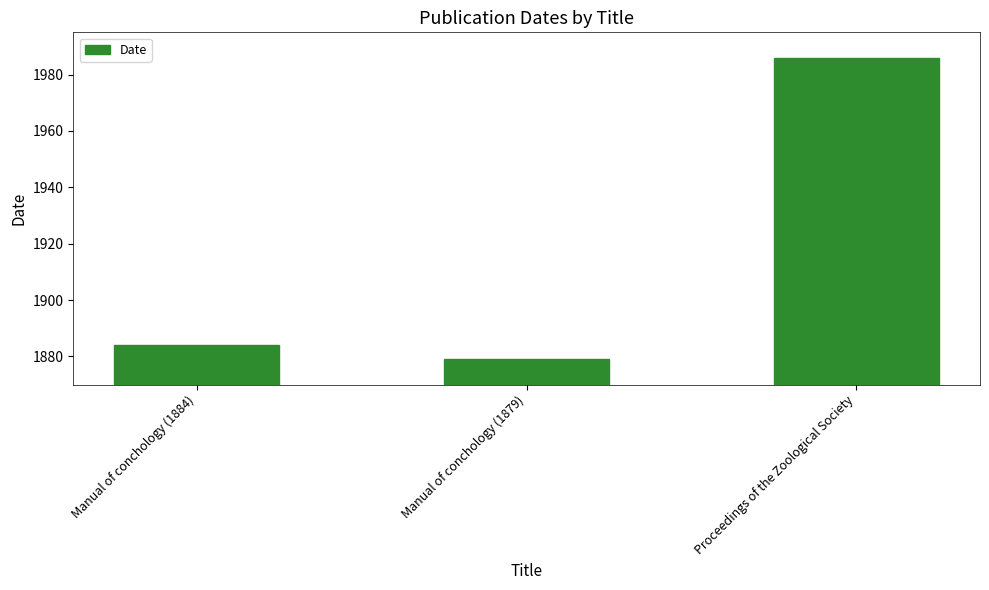

How many distinct data groups are displayed?

1